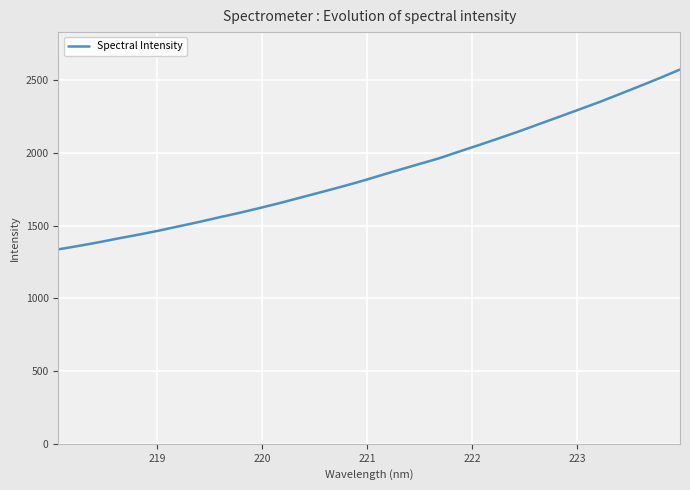

What is the difference between the maximum and minimum values?

1236.2